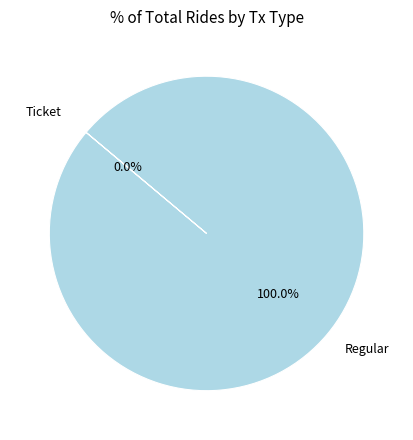

Count the number of slices in the pie.

2